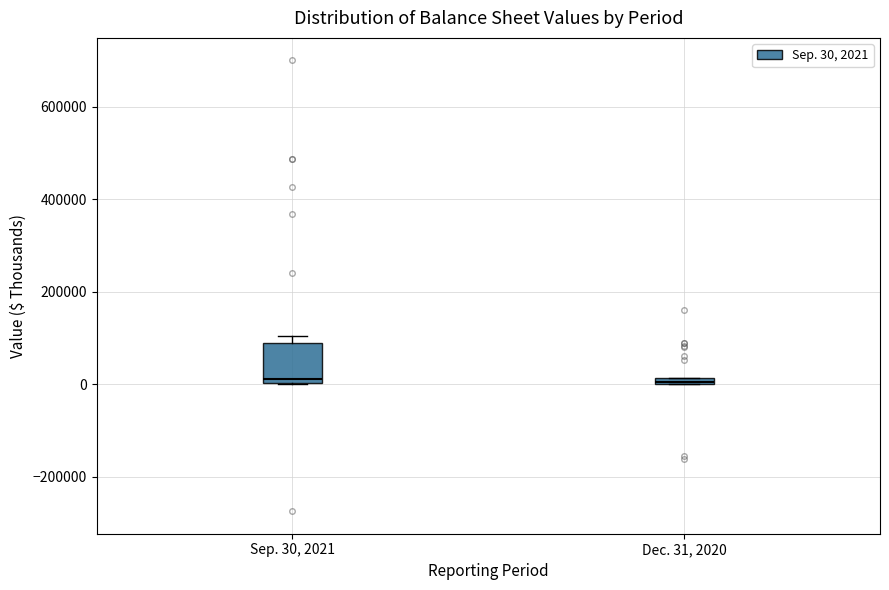

Which box is the tallest, from its lower edge to its upper edge?

Sep. 30, 2021